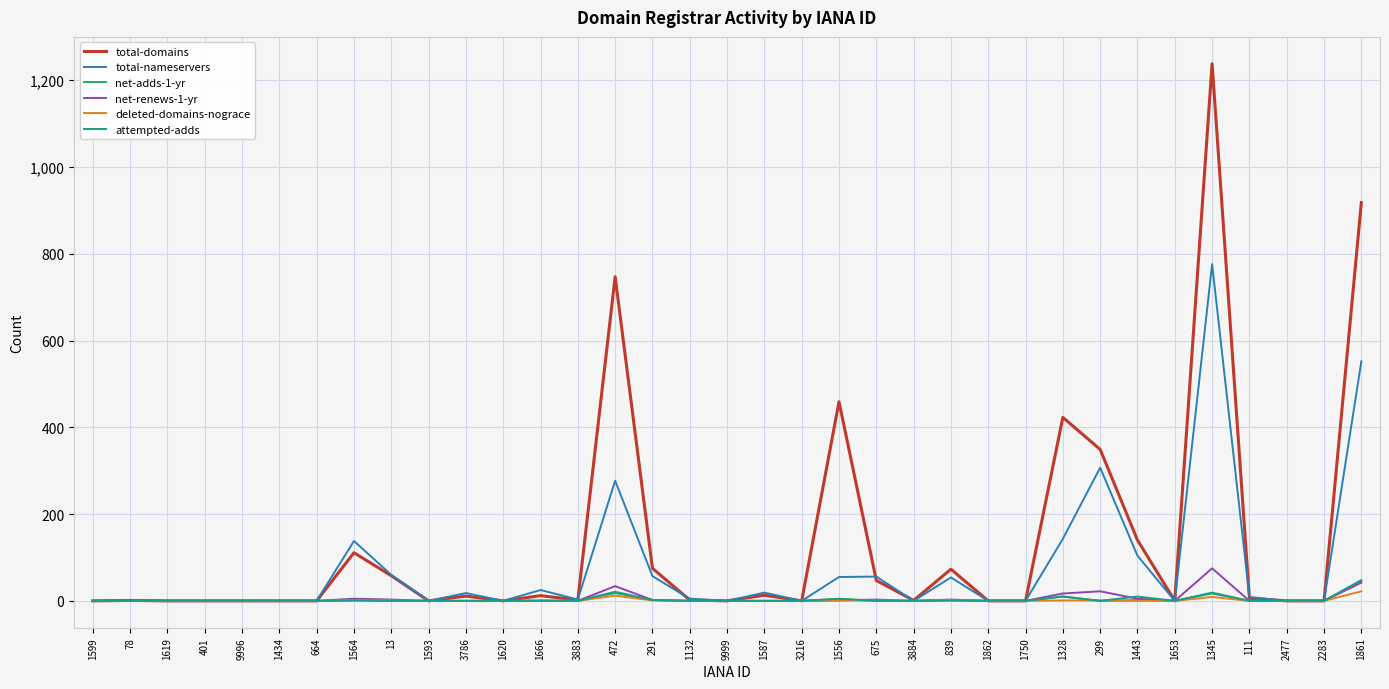

Which series has the largest total across all categories?

total-domains